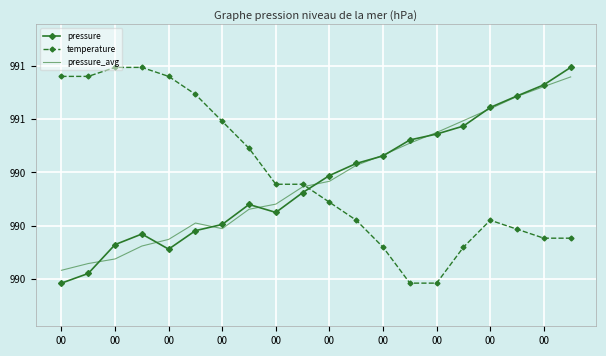

What are all the series names shown in the legend?

pressure, temperature, pressure_avg